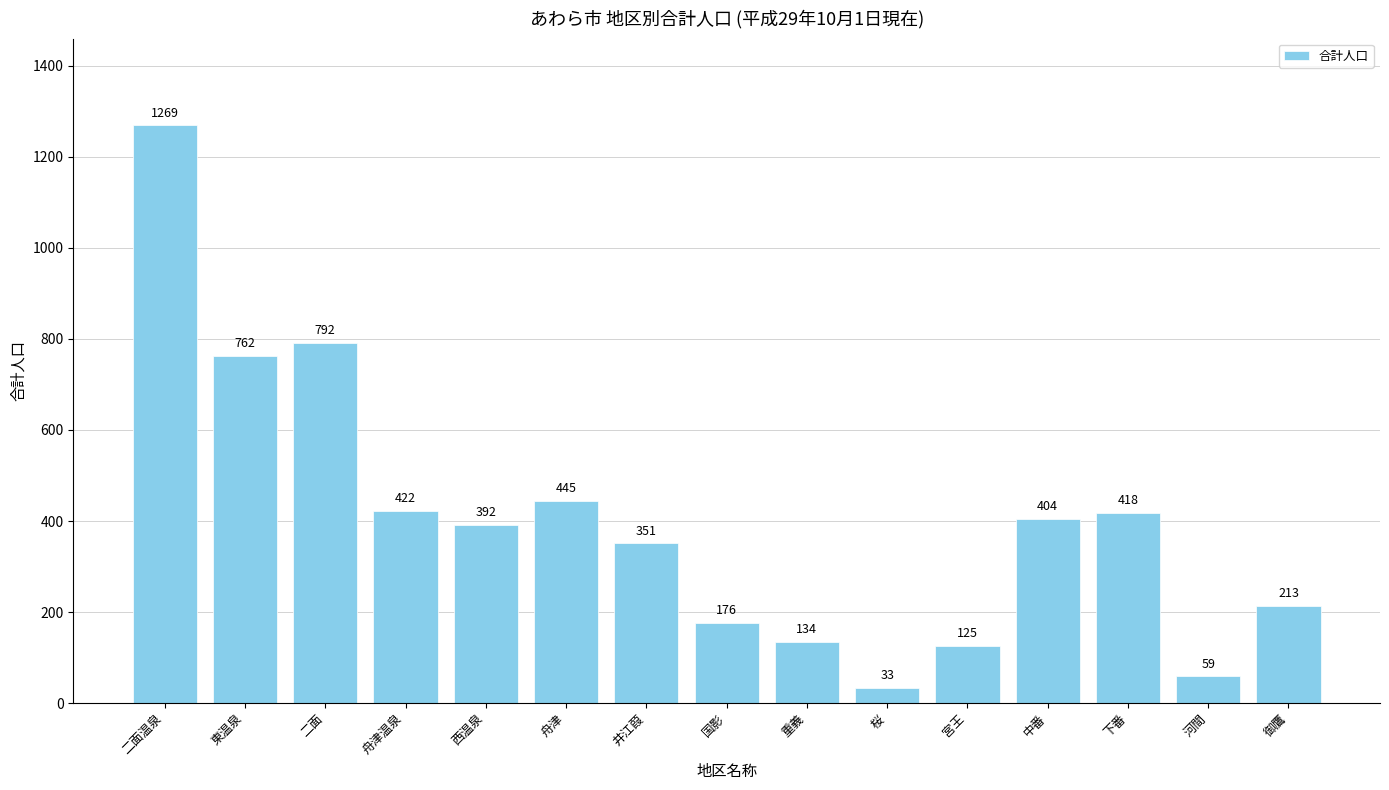

Which label corresponds to the largest value in the chart?

二面温泉